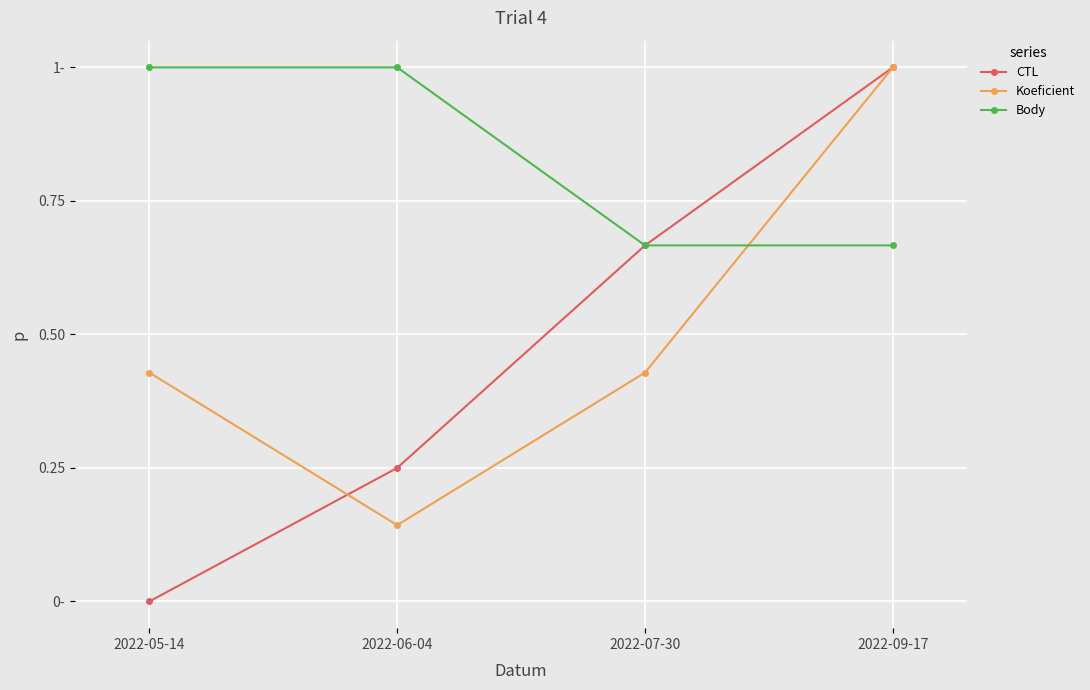

What are all the series names shown in the legend?

CTL, Koeficient, Body